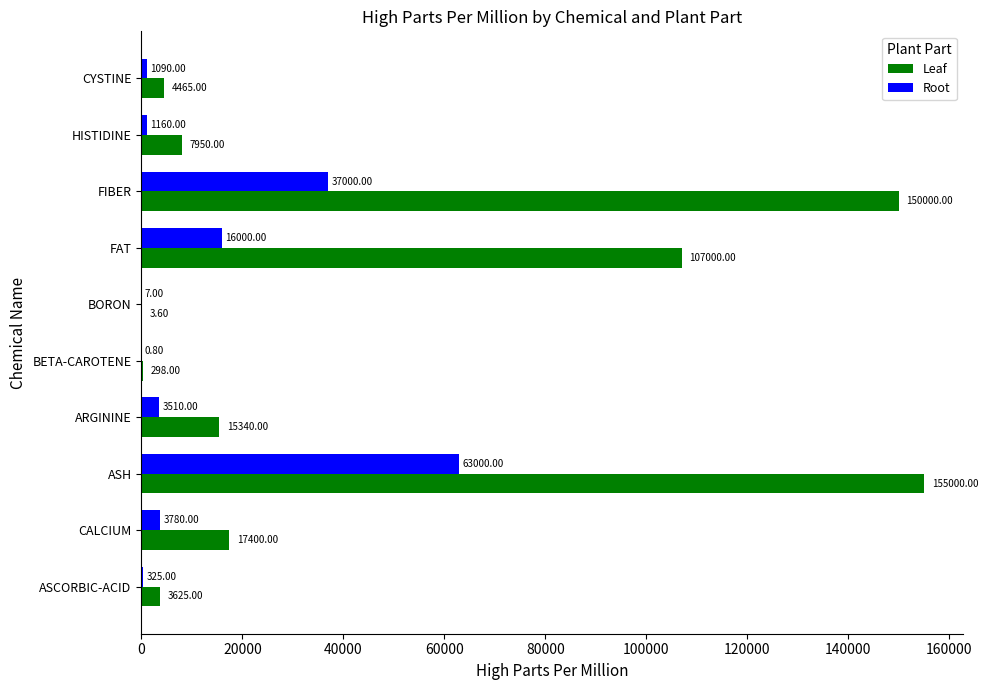

What is the total value across all series at FIBER?

187000.0